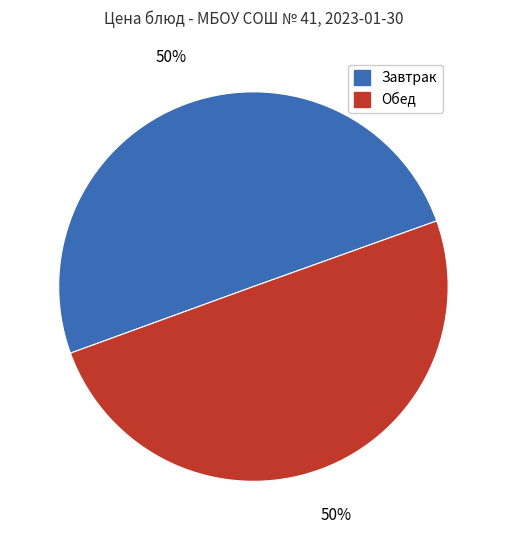

How many slices are in this pie chart?

2